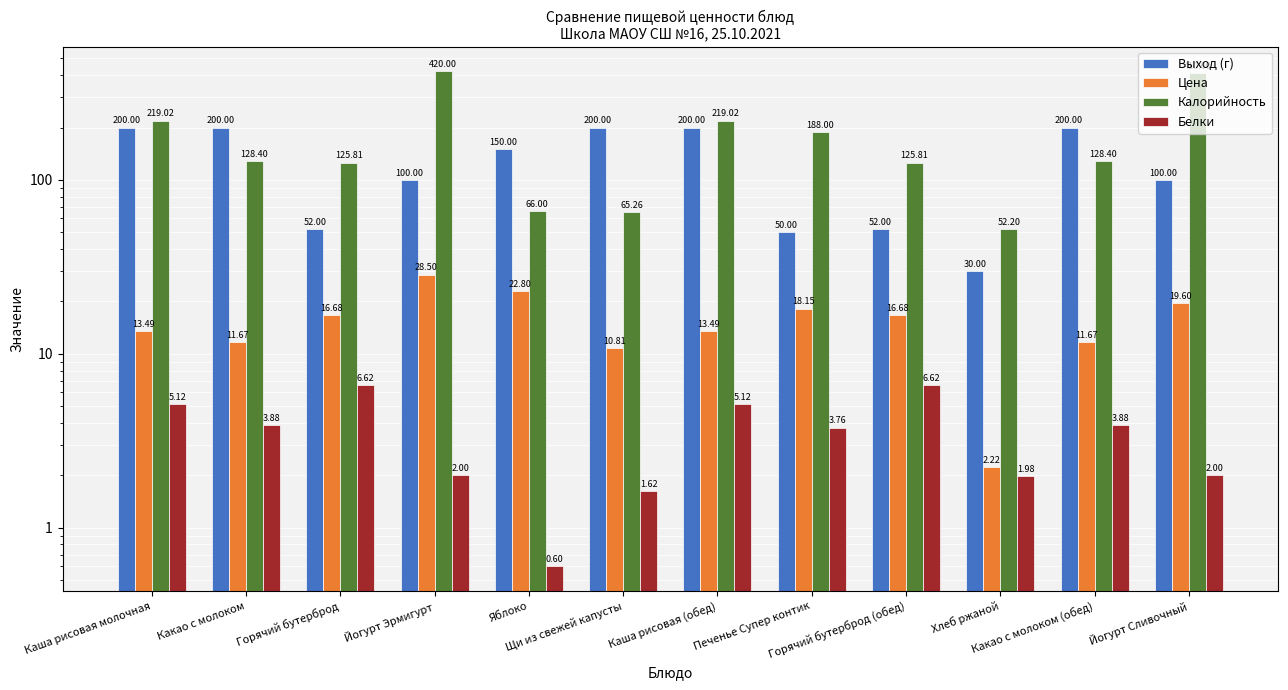

At which label does Выход (г) first exceed 150?

Каша рисовая молочная